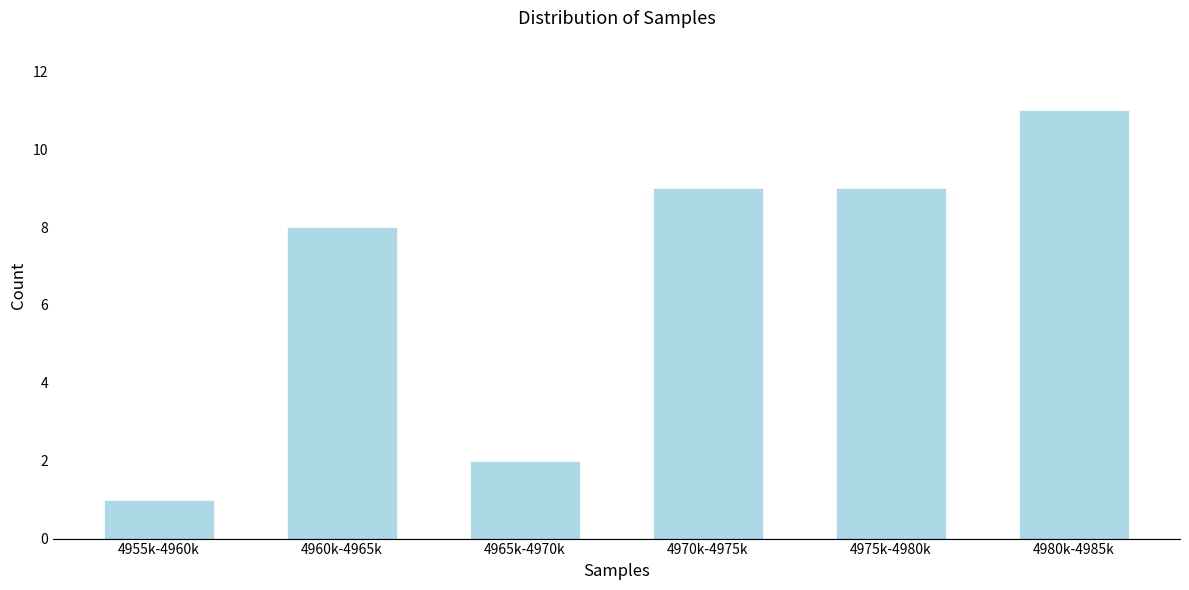

Reading left to right, list all the values displayed in this chart.

1	8	2	9	9	11